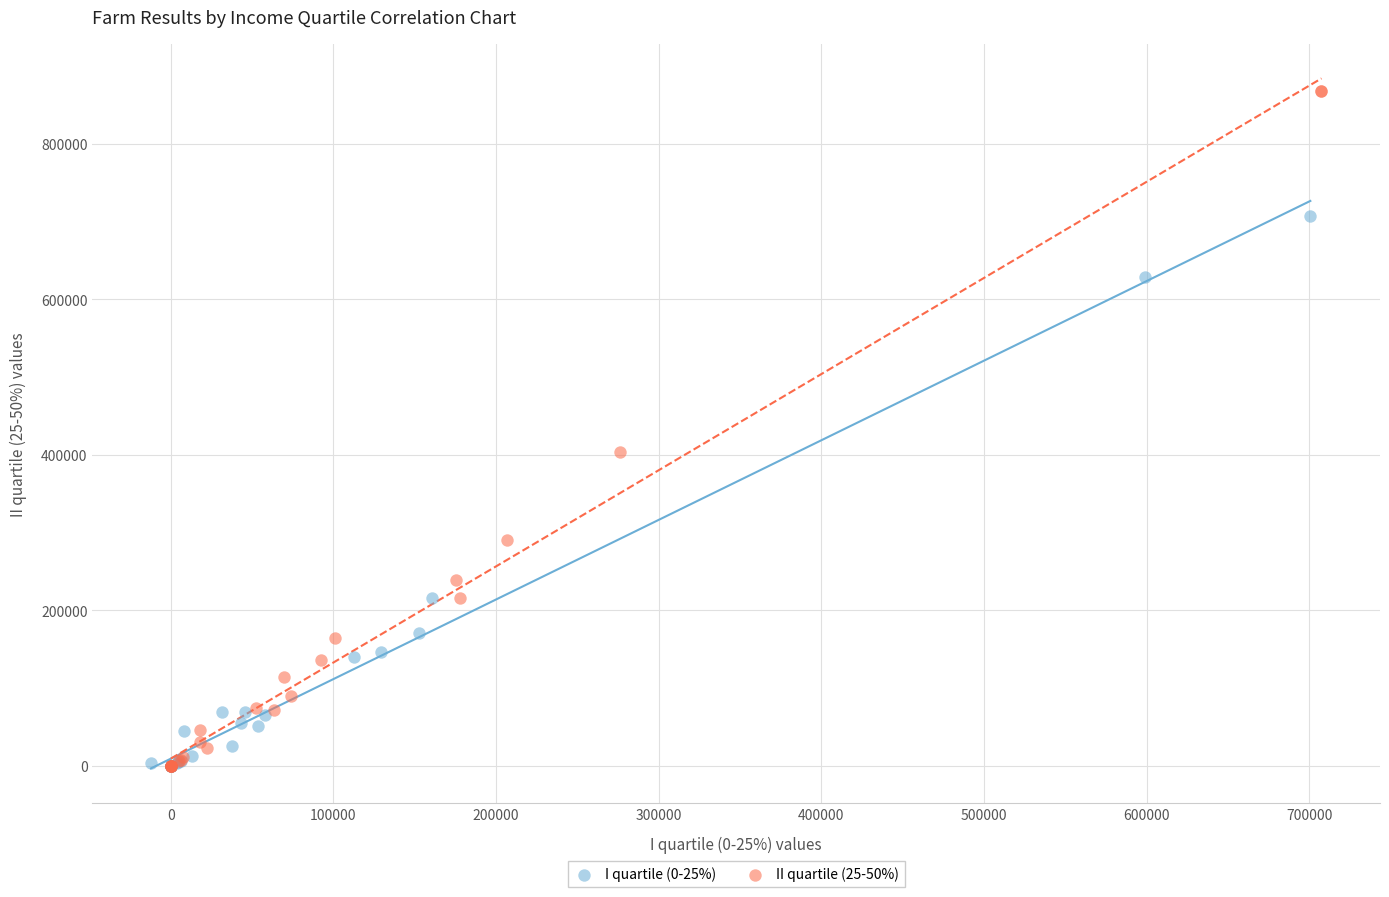

Which series has the largest Y range (max minus min)?

II quartile (25-50%)